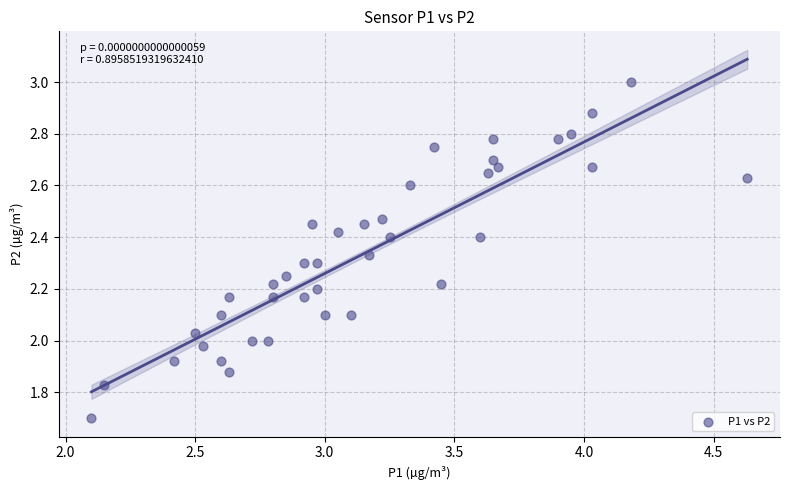

What is the range of Y values (max minus min)?

1.3